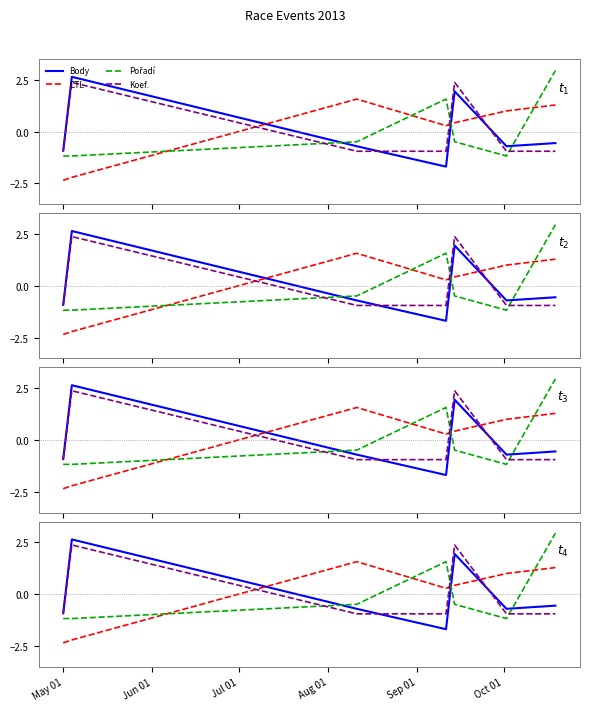

How many negative values does the Pořadí series have?

5